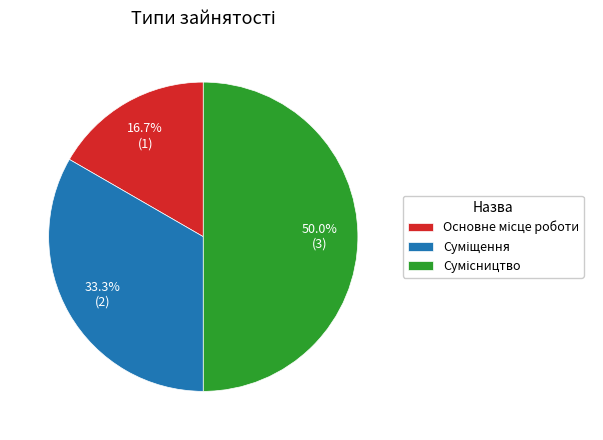

What is the largest slice in the pie chart?

Сумісництво